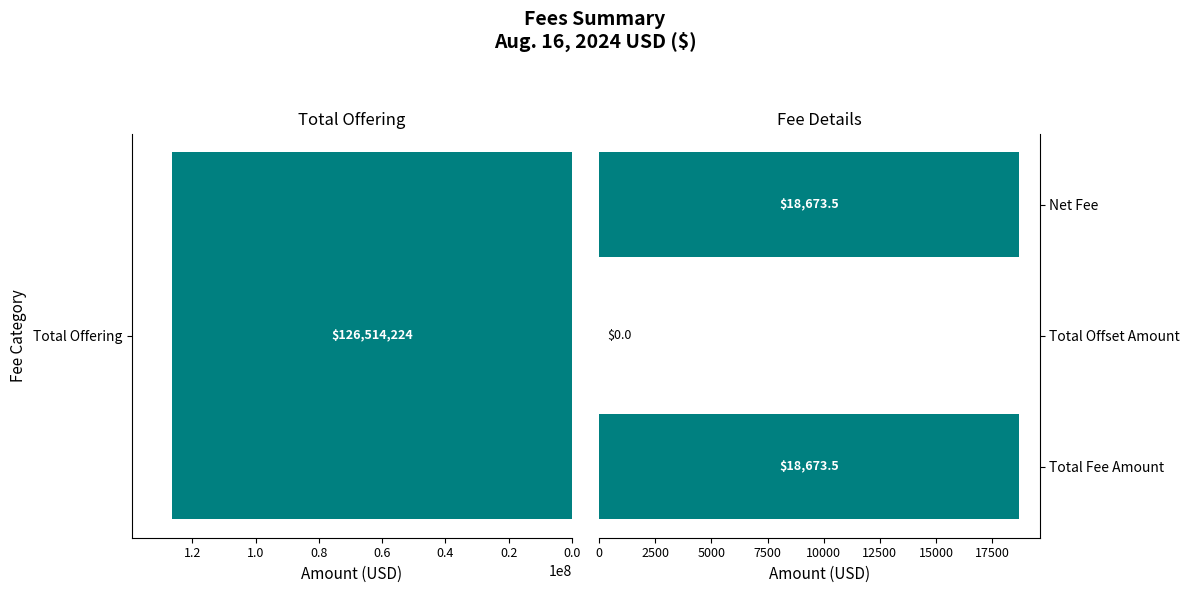

How many values are below 18673?

1